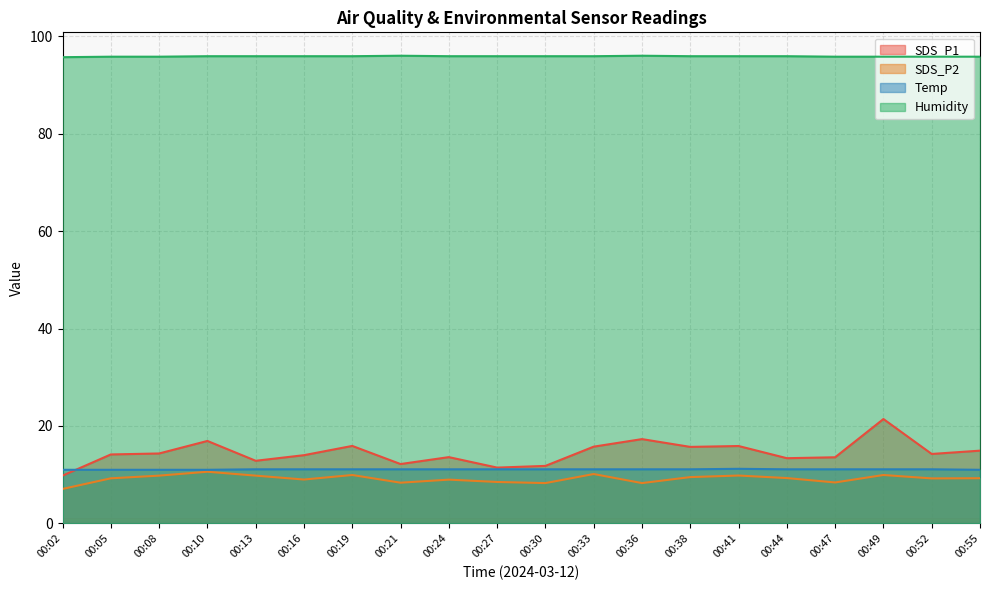

Which series changed the most between 00:10 and 00:33?

SDS_P1